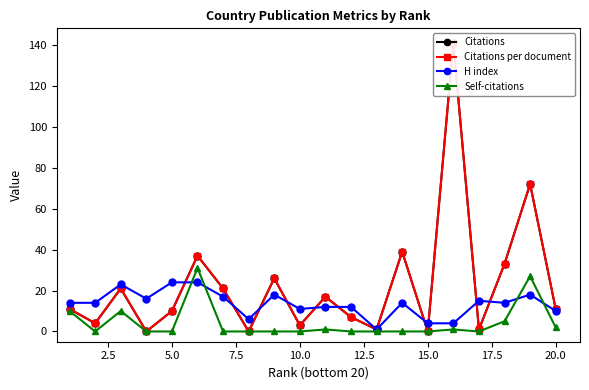

True or false: H index has more than 1 points higher than both neighbors.

True